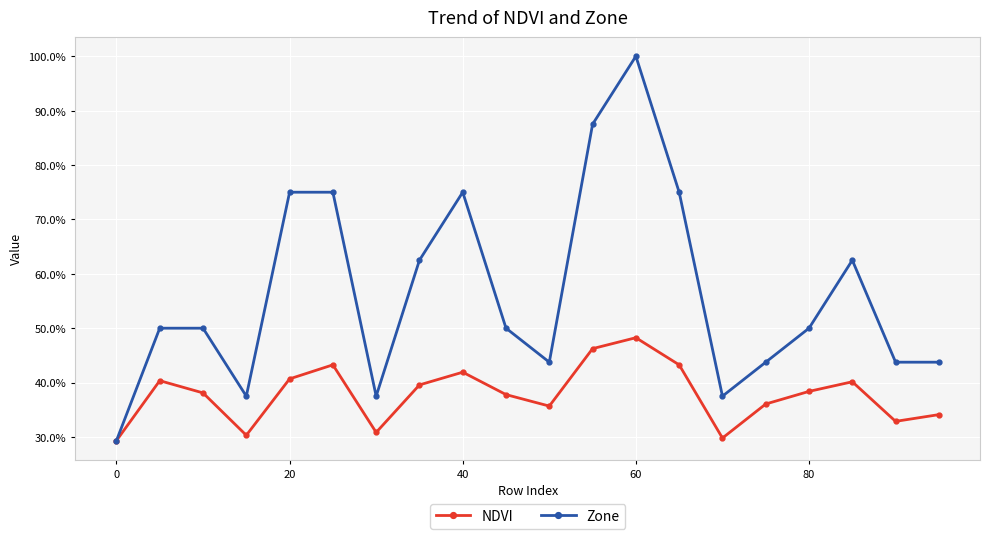

What are all the series names shown in the legend?

NDVI, Zone